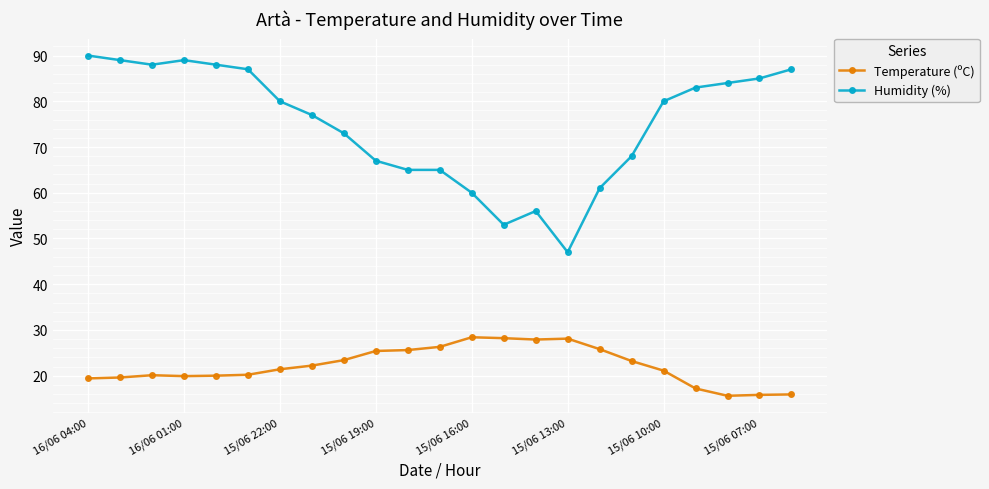

True or false: Temperature (ºC) and Humidity (%) cross at least once.

False